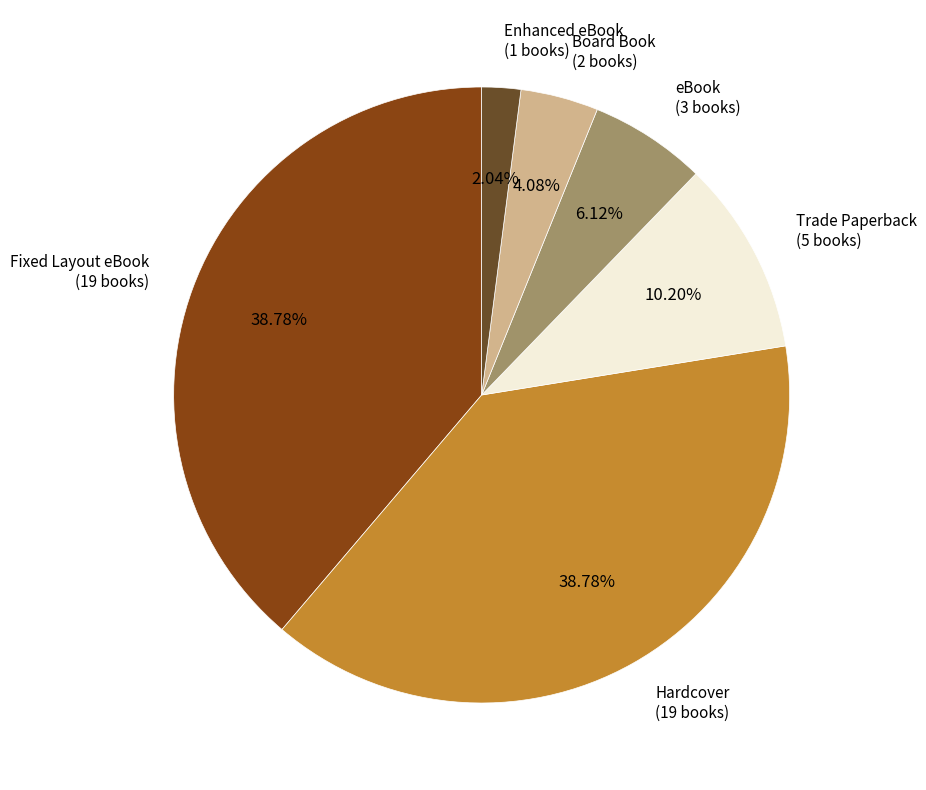

To the nearest percent, what portion does Enhanced eBook represent?

2%